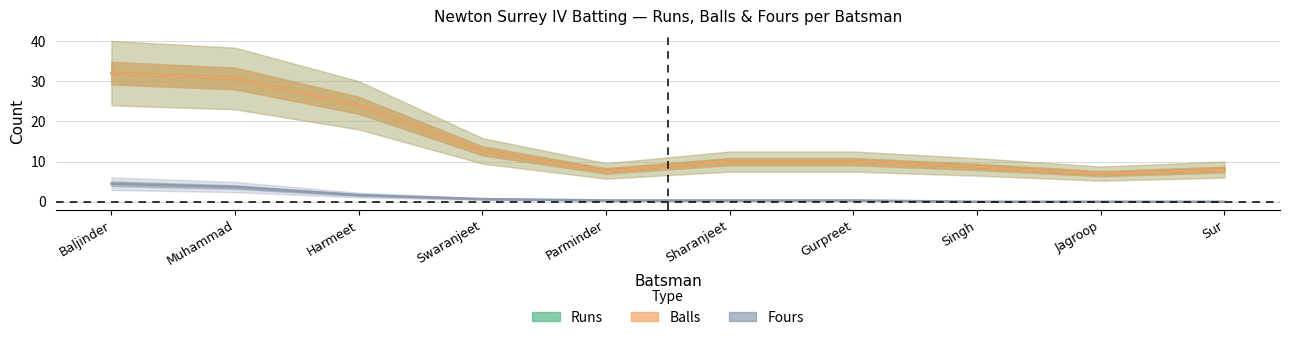

What is the difference between the second highest and second lowest values in the Runs series?

23.0